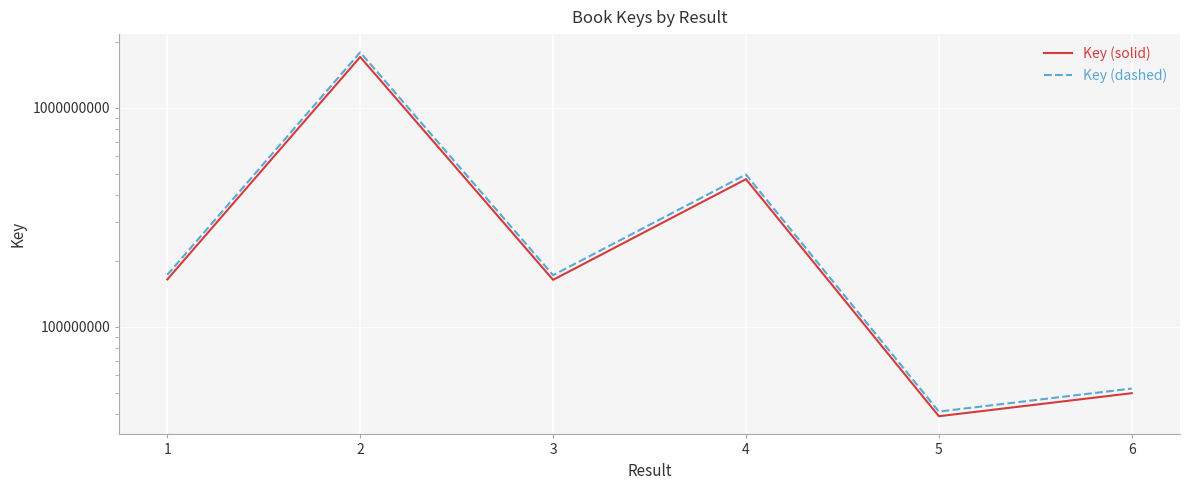

How many interior local valleys does the Key (solid) series have?

2